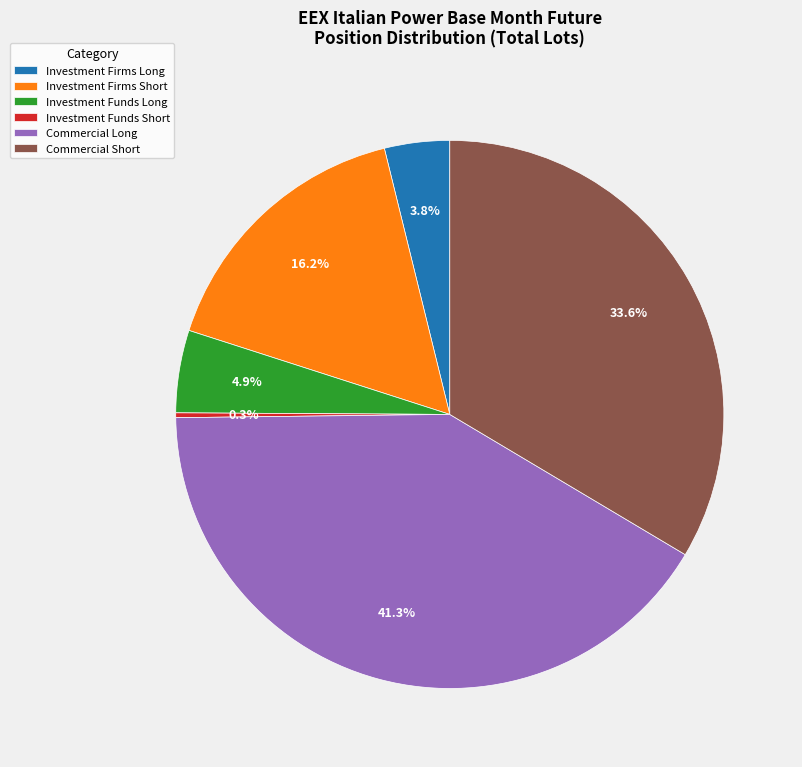

Which has a higher value, Commercial Long or Commercial Short?

Commercial Long